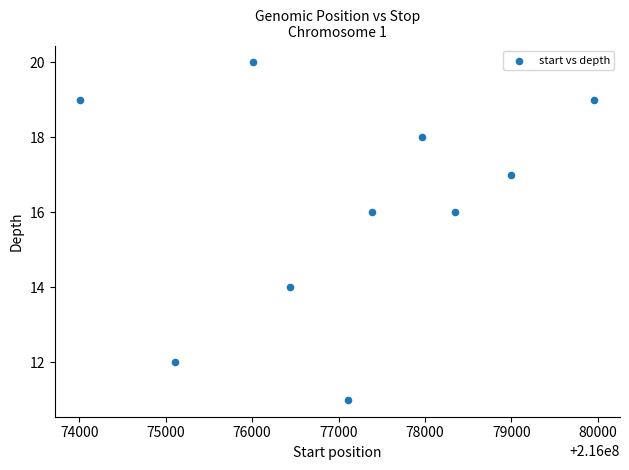

What is the average Y value?

16